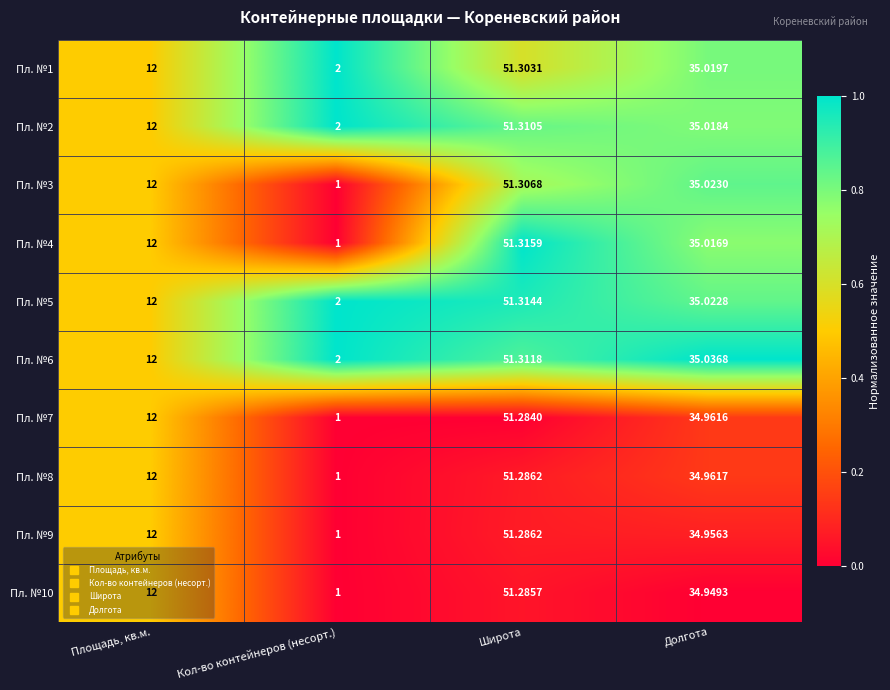

Which series has the widest spread of values?

Пл. №4